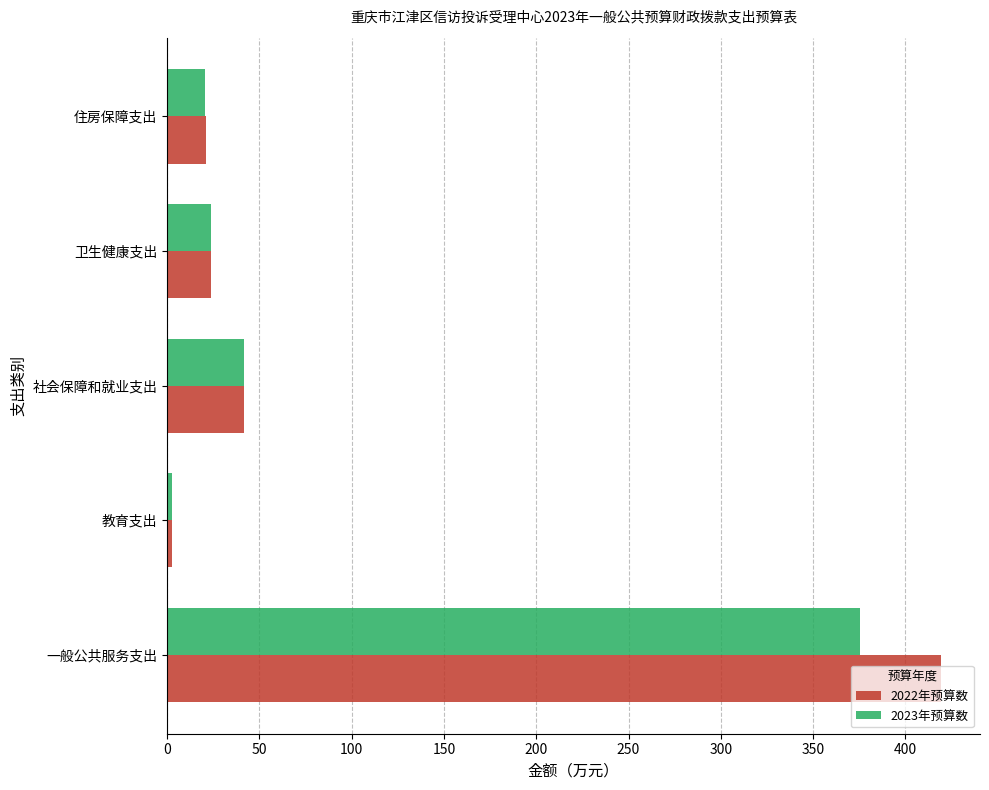

What is the sum of the 2022年预算数 values at 住房保障支出 and 社会保障和就业支出?

62.8